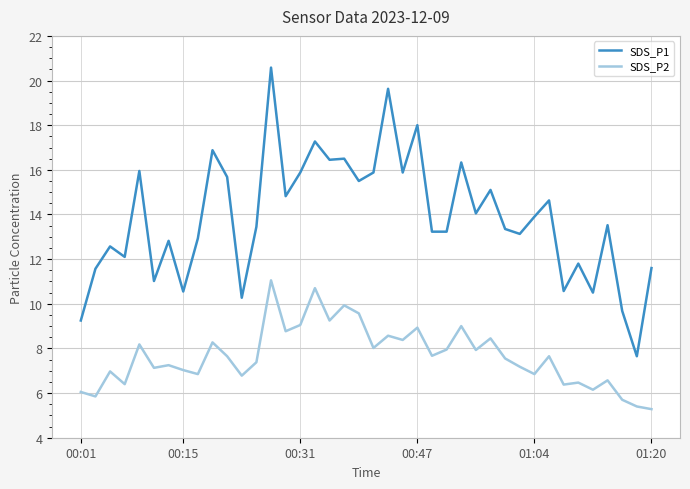

What is the minimum value shown in the chart?

5.3